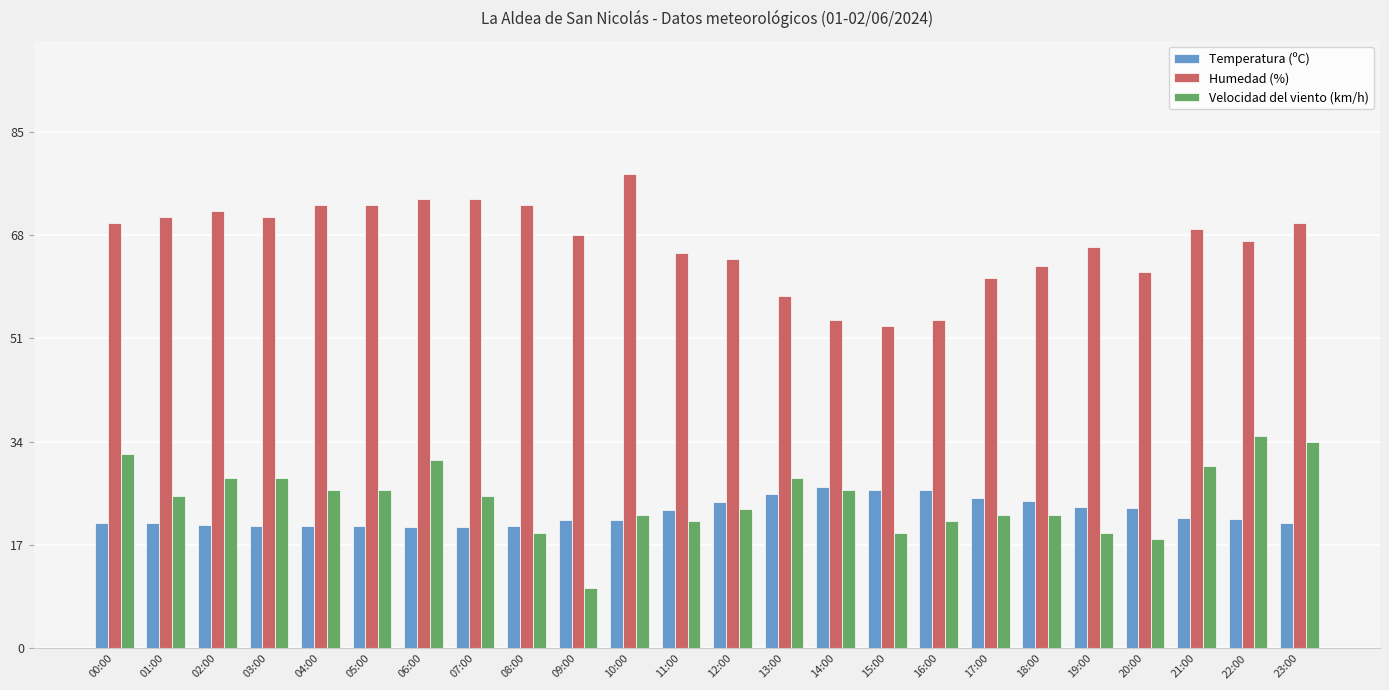

How many bars are there in each group?

3